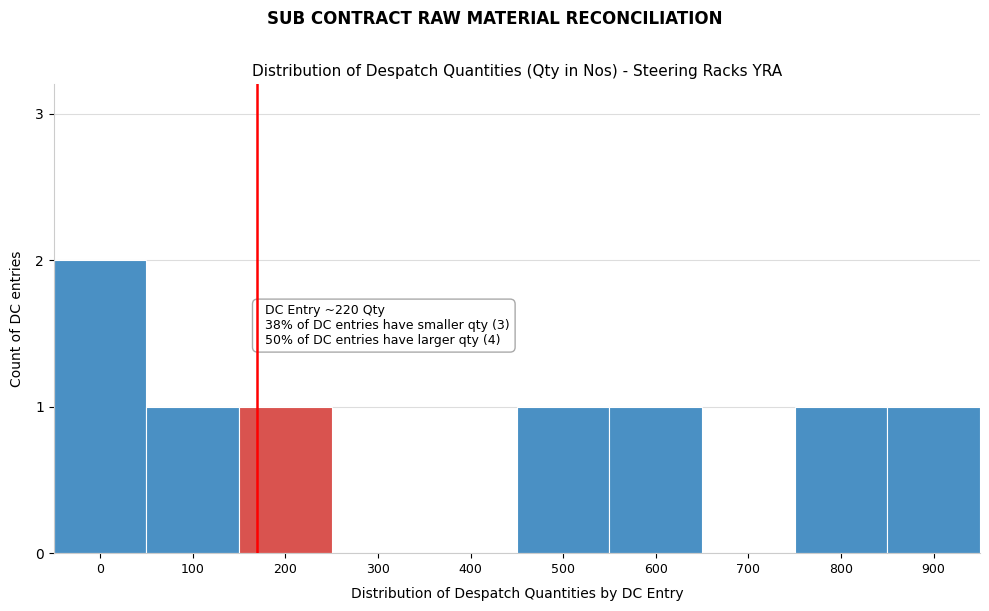

Reading left to right, transcribe all the data shown in this chart.

0=2	100=1	200=1	300=0	400=0	500=1	600=1	700=0	800=1	900=1